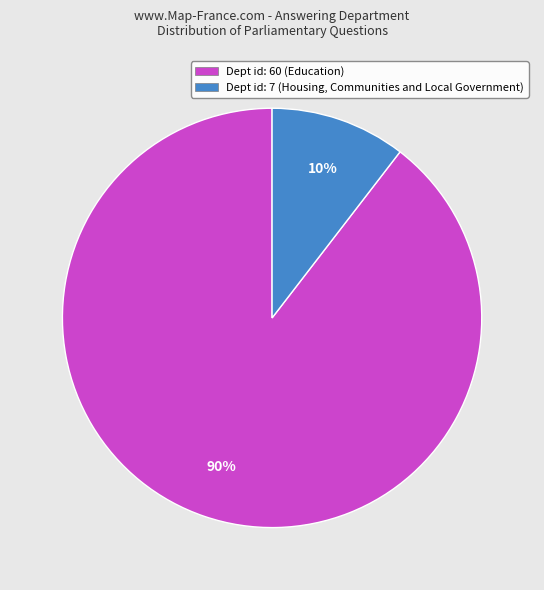

Is the sum of Dept id: 60 (Education) and Dept id: 7 (Housing, Communities and Local Government) greater than half?

Yes